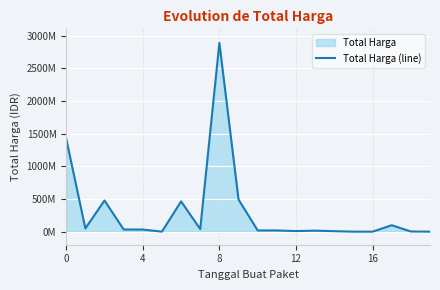

Which category has the highest value across all series?

8